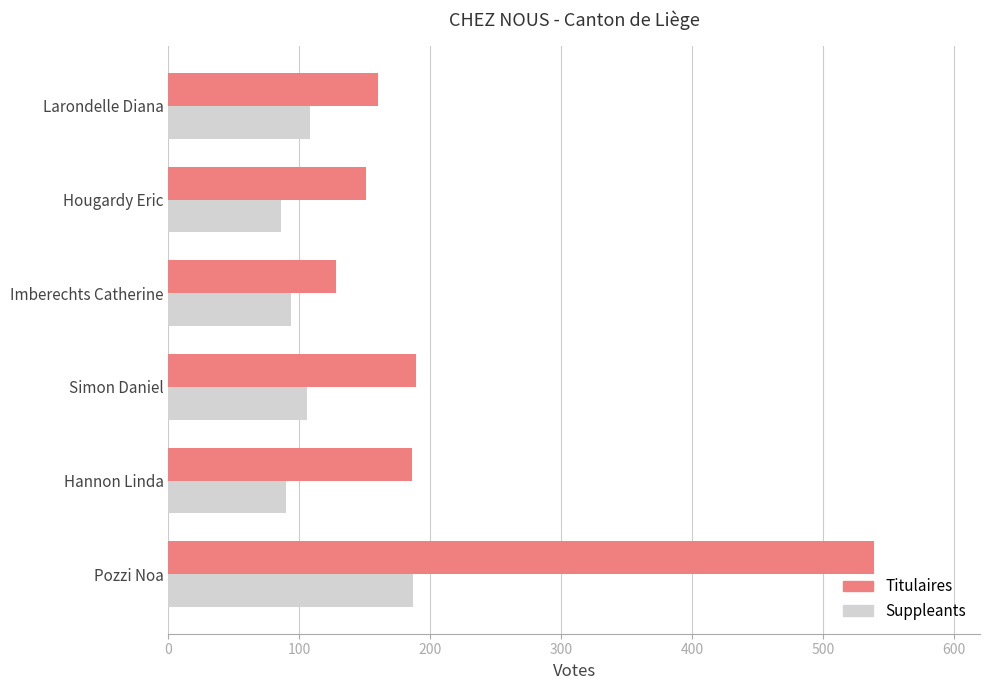

Read the Suppleants value at Pozzi Noa.

187